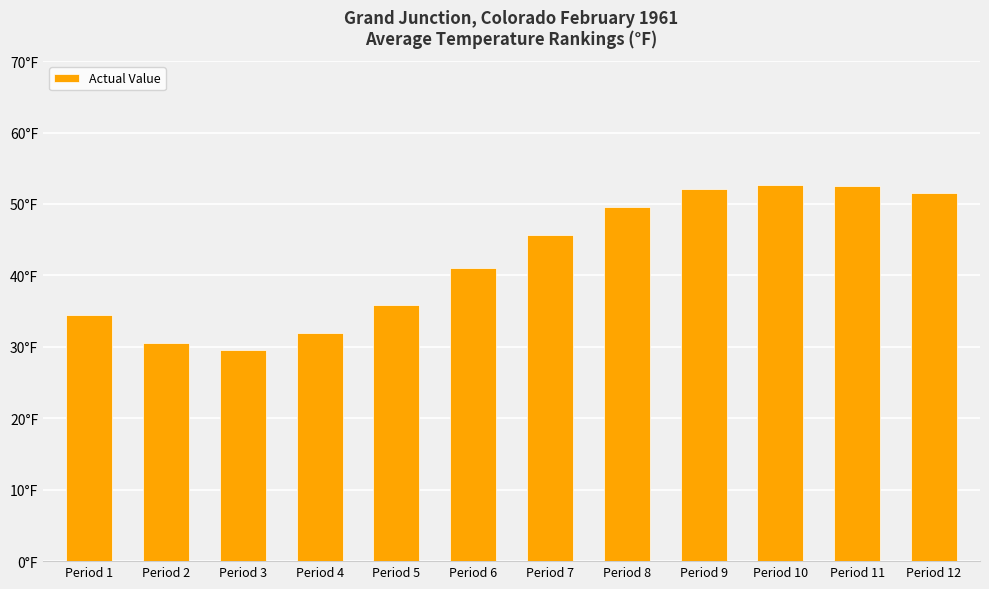

What is the sum of all values?

507.5